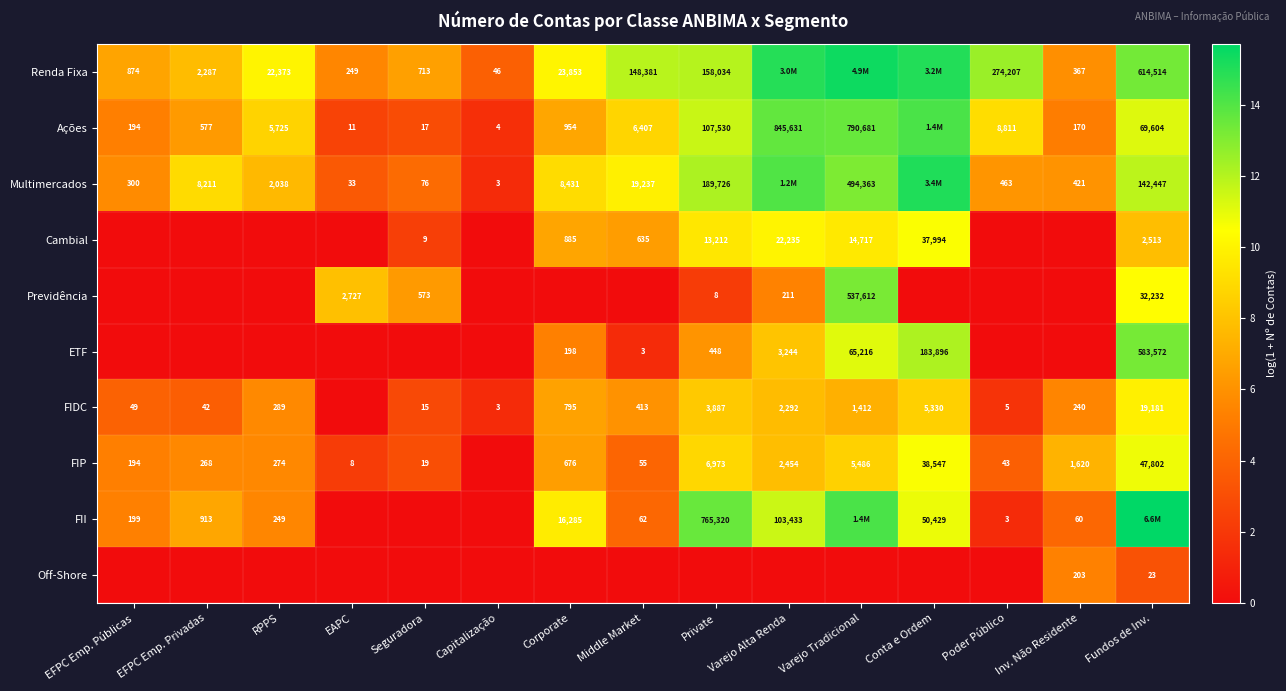

How many series are shown in this chart?

10